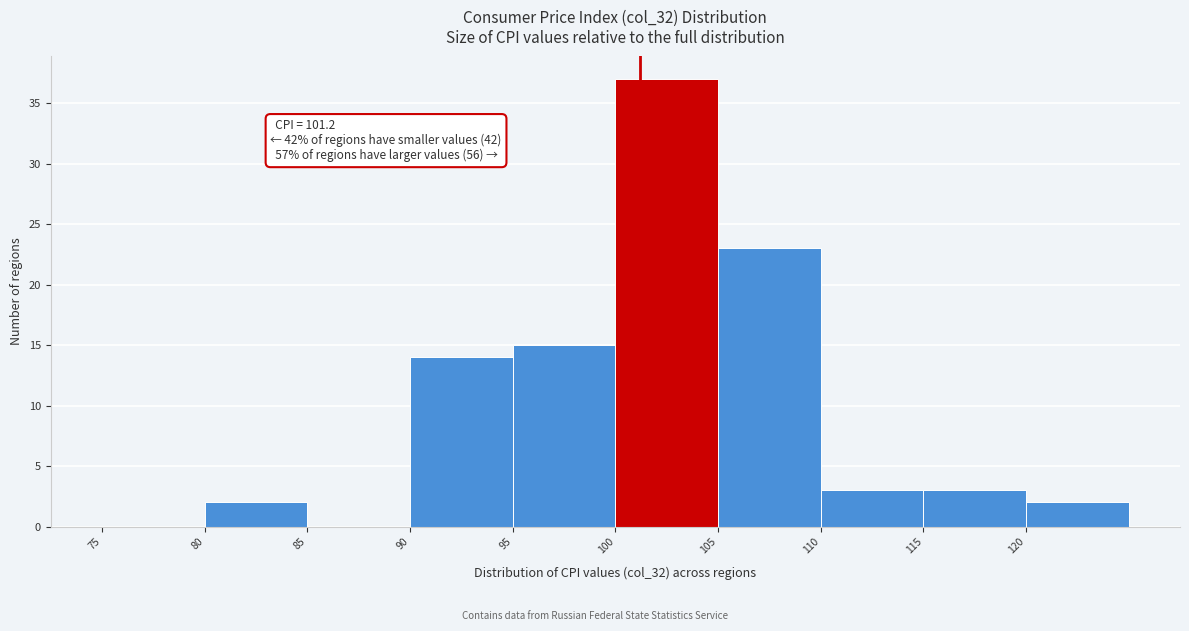

Which range on the x-axis has the tallest bar?

100 to 105